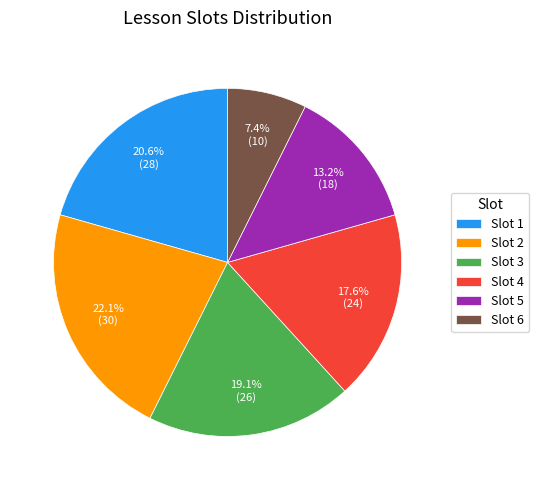

Rank the categories by value from lowest to highest.

Slot 6, Slot 5, Slot 4, Slot 3, Slot 1, Slot 2